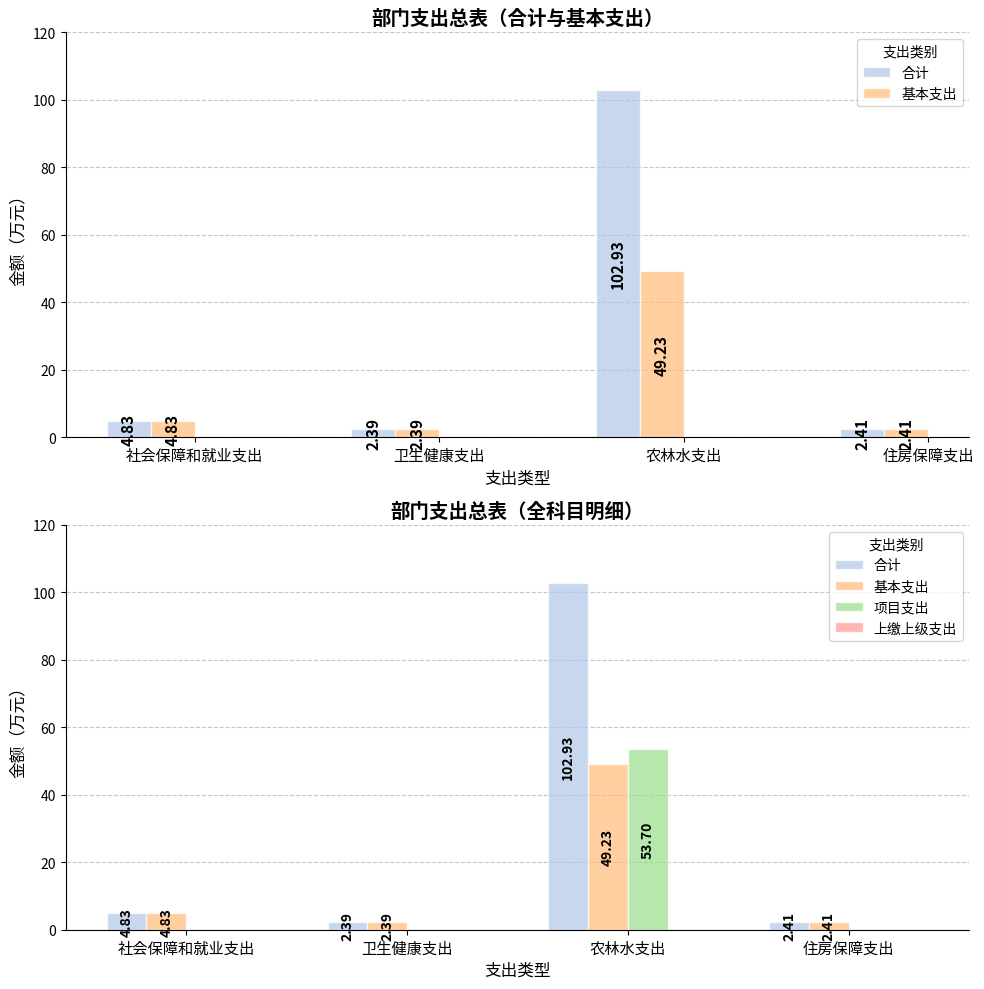

The value of 基本支出 at 卫生健康支出 is 2.4. True or false?

True